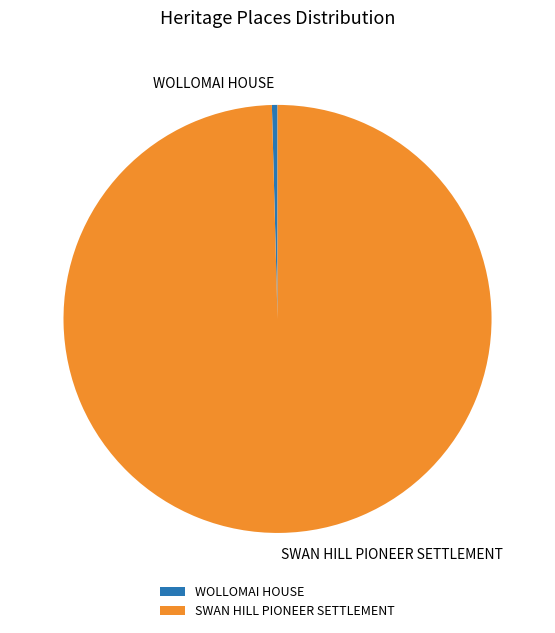

Does WOLLOMAI HOUSE account for over 50% of the chart?

No